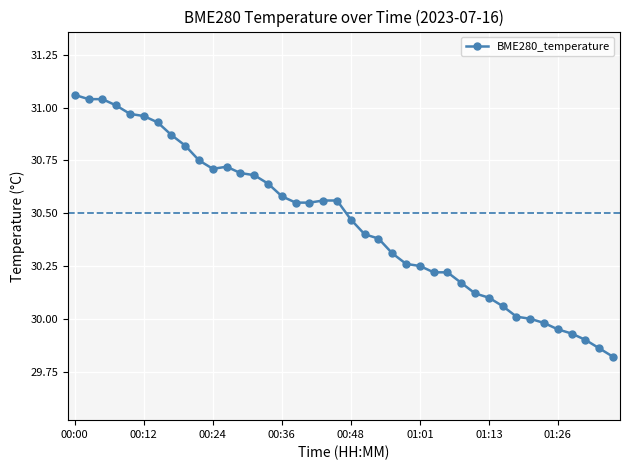

What is the difference between the maximum and minimum values?

1.2